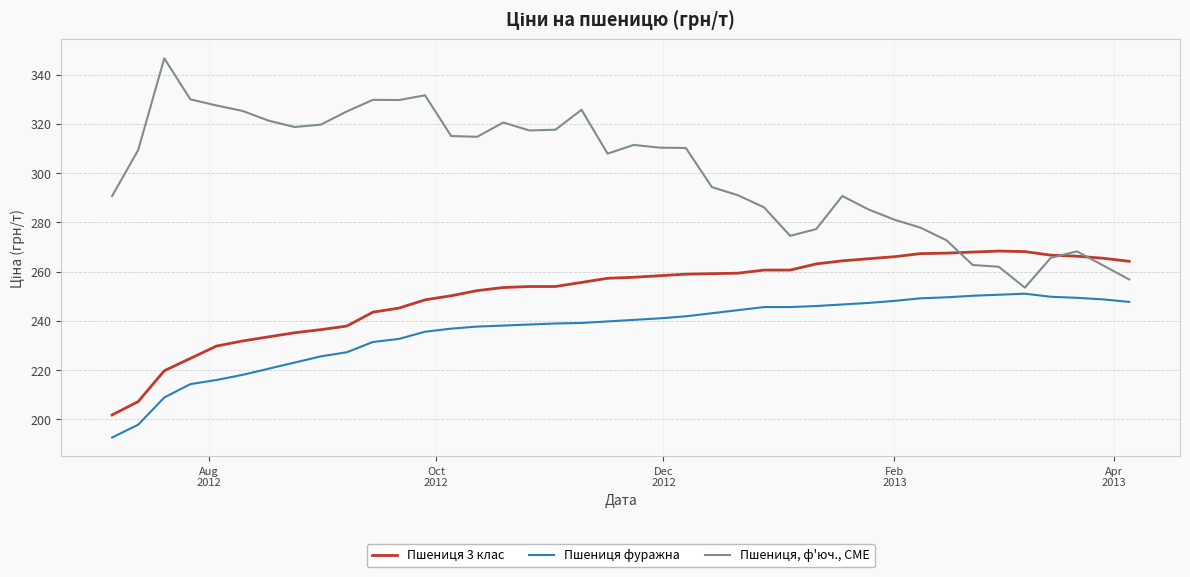

What is the highest value of the Пшениця фуражна series?

251.1